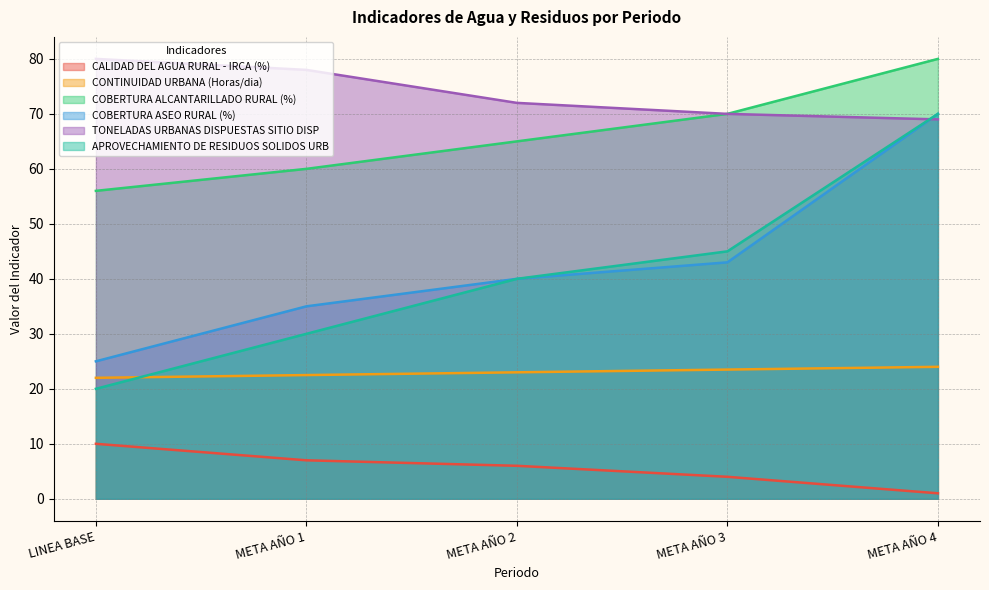

How many data points in CALIDAD DEL AGUA RURAL - IRCA (%) are less than 6?

2